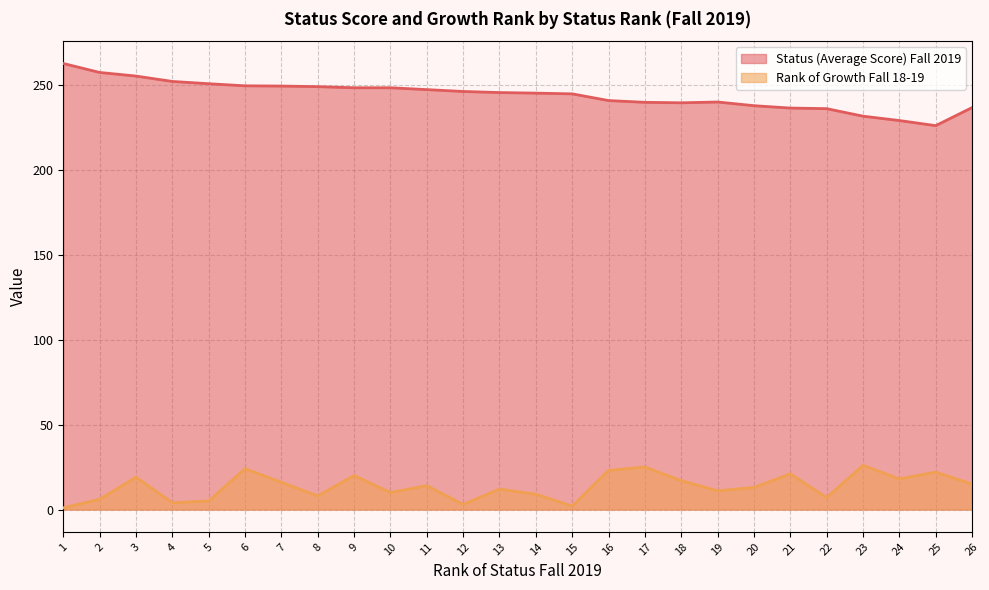

What is the spread (max minus min) of values at 11?

233.0